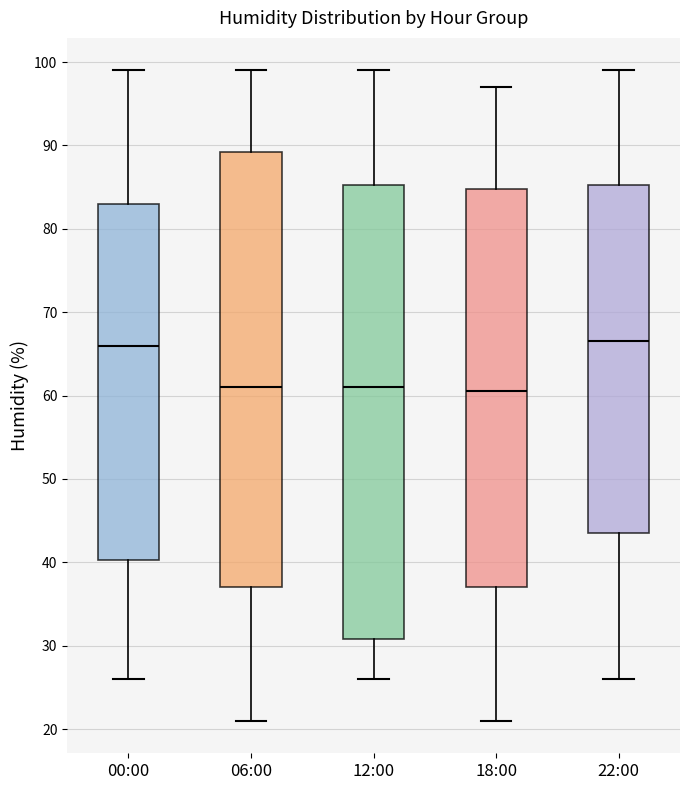

Where is the lower edge of the box for 12:00 on the y-axis? The values are not printed on the chart, so give them approximately, as read against the axis.

31